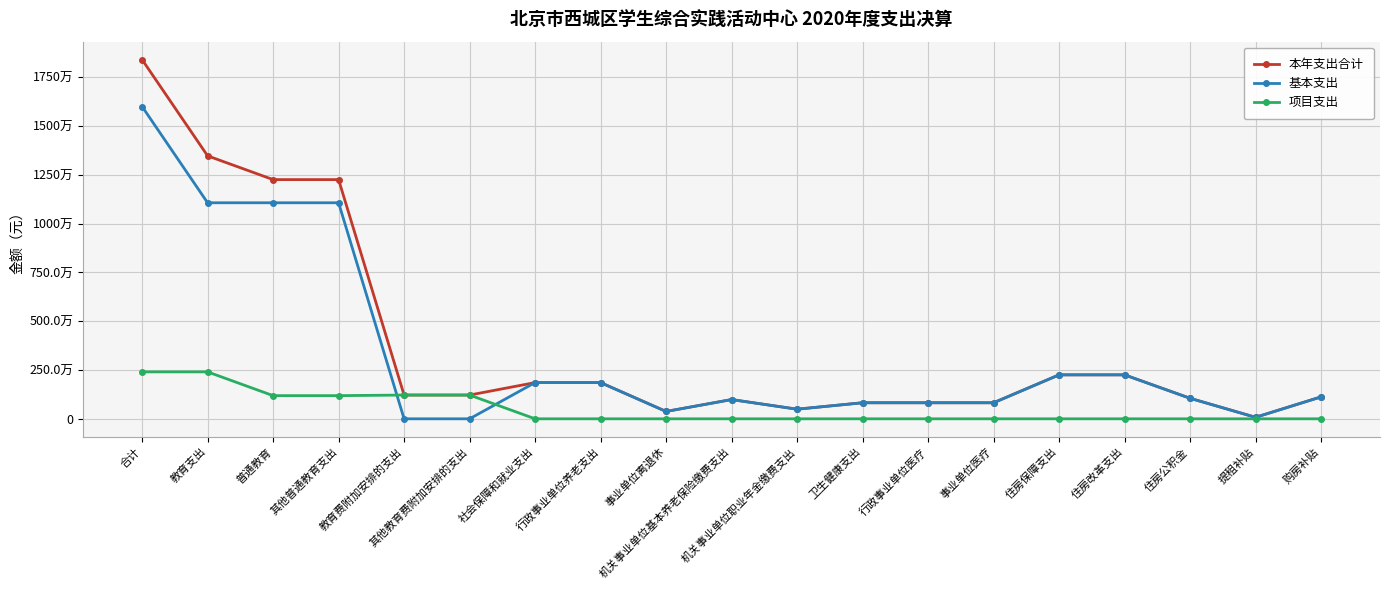

List the series in order of their peak value, lowest first.

项目支出, 基本支出, 本年支出合计